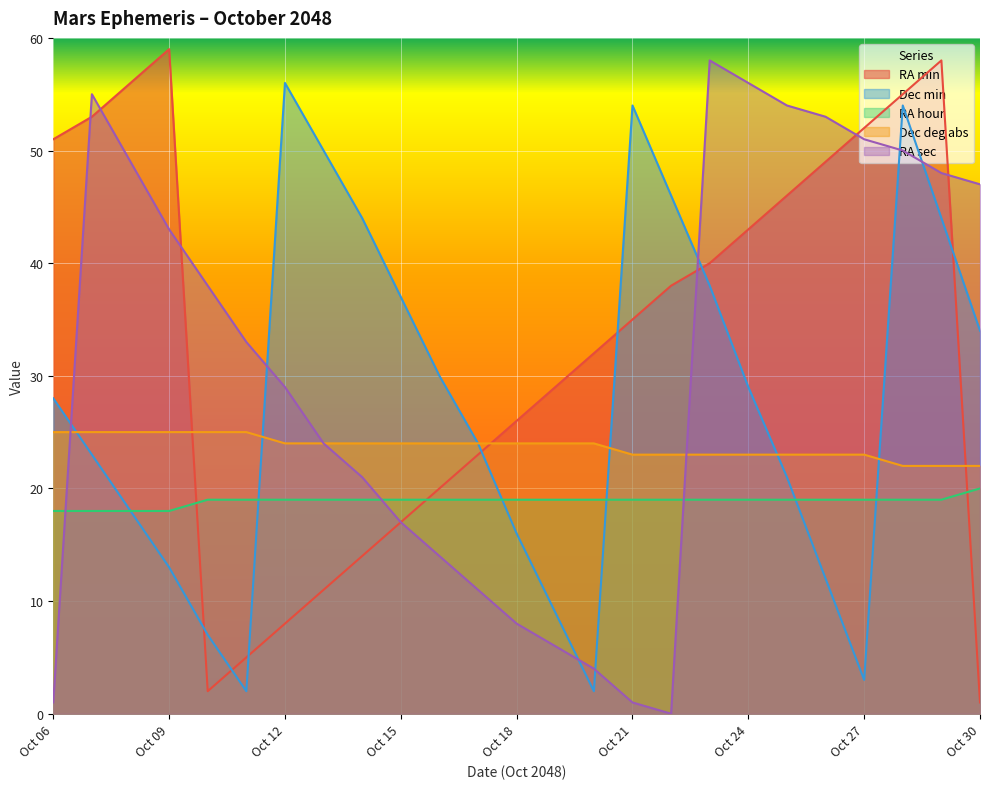

The RA sec series shows 38 at Oct 10. True or false?

True